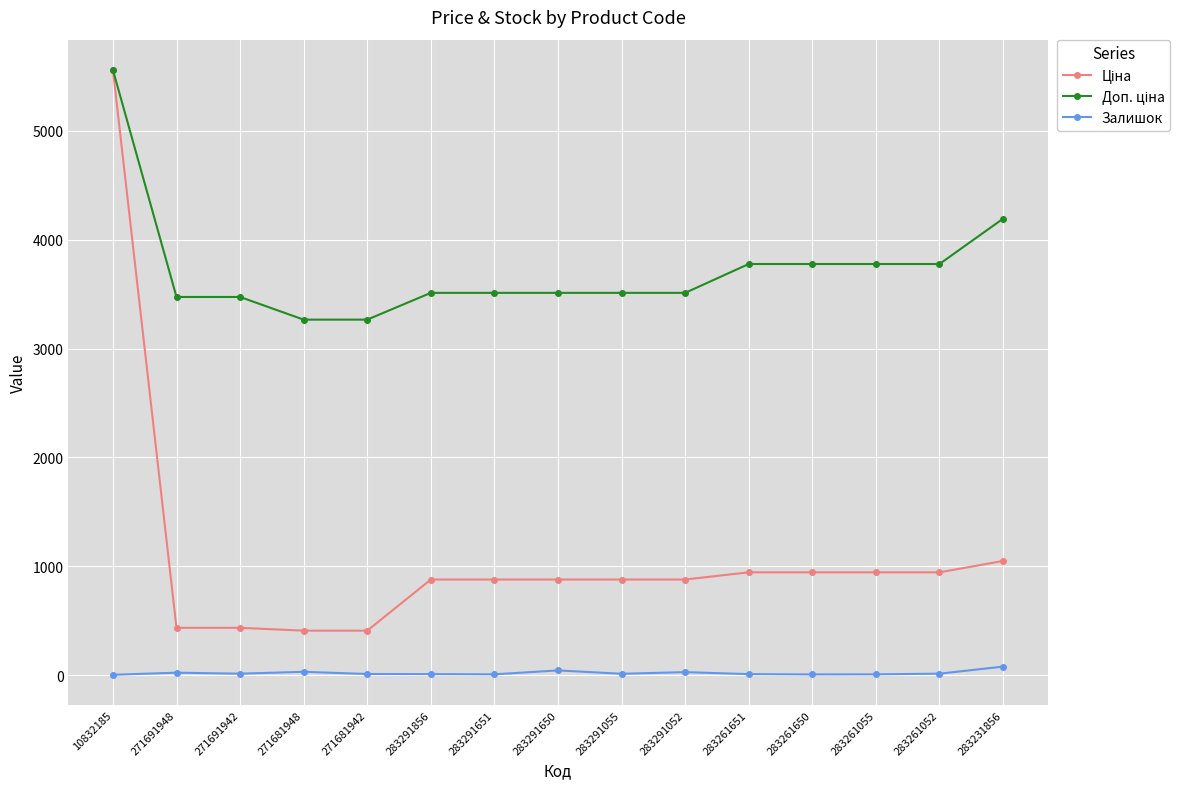

Count the number of data series in this chart.

3